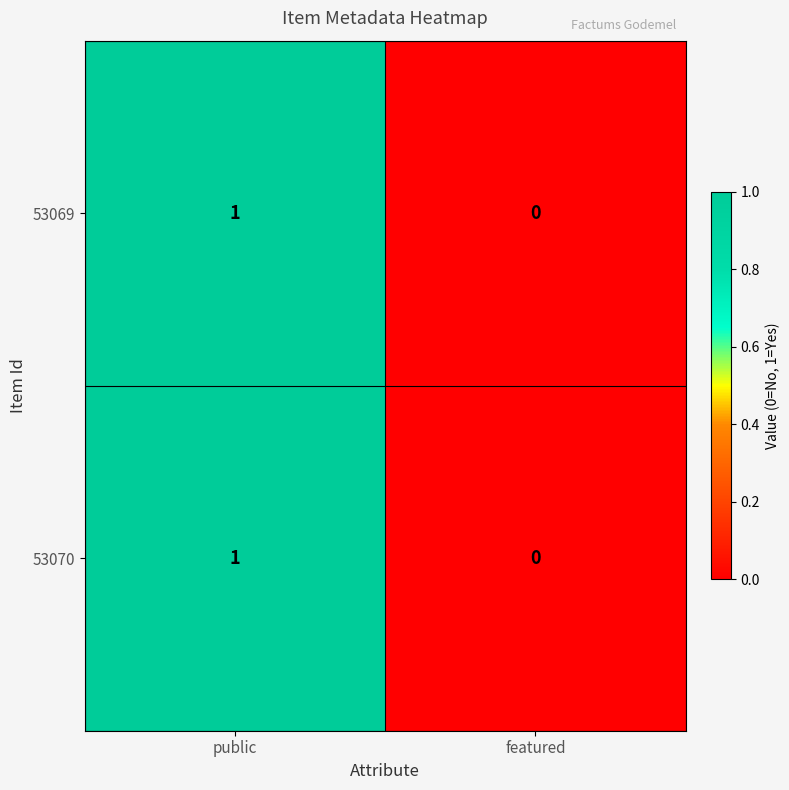

The value of 53069 at public is 1. True or false?

True